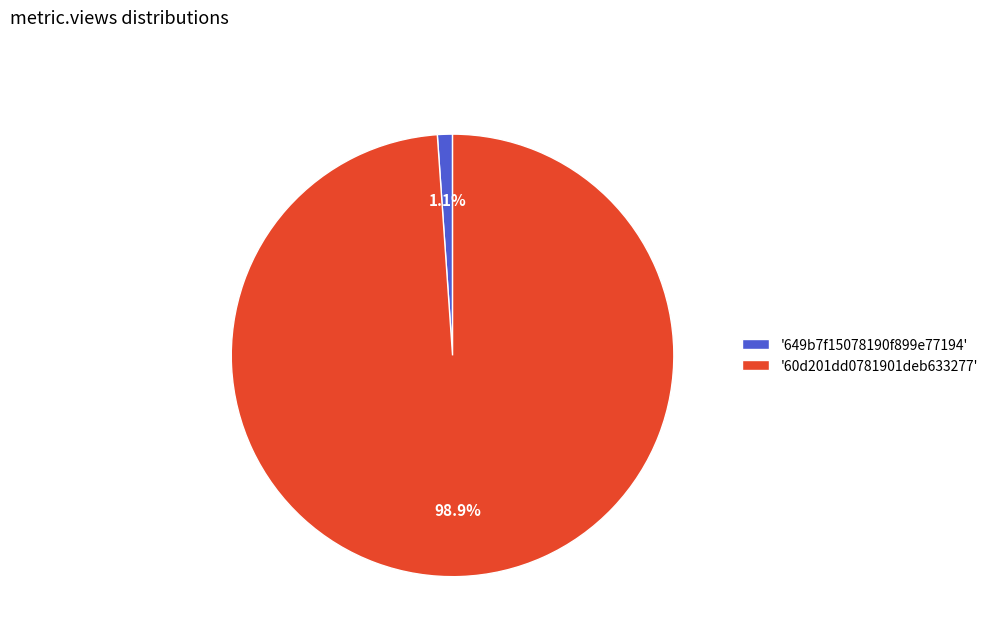

Rank the categories by value from highest to lowest.

'60d201dd0781901deb633277', '649b7f15078190f899e77194'